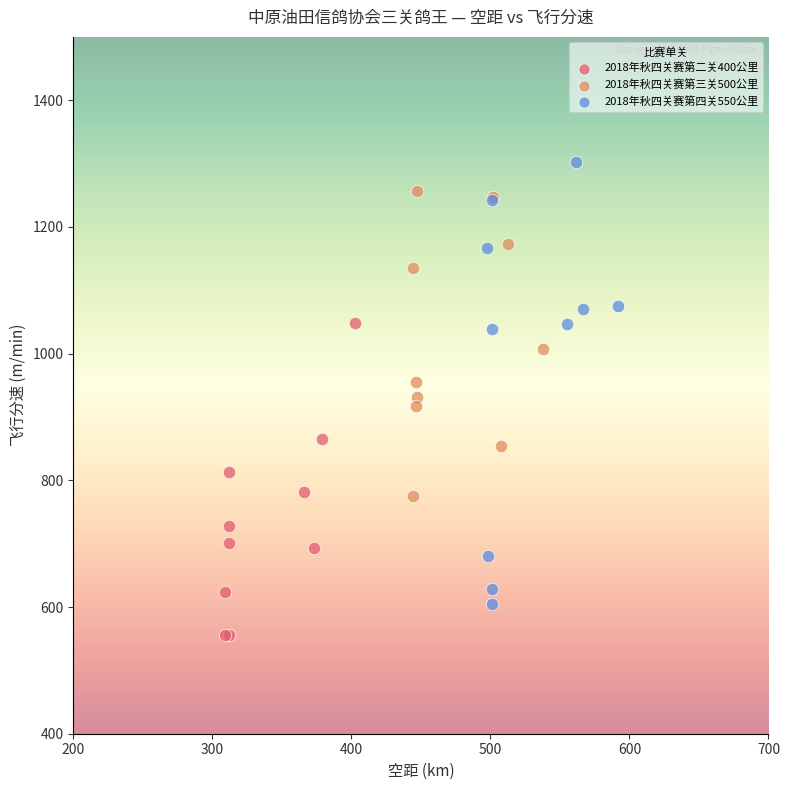

What are all the series names shown in the legend?

2018年秋四关赛第二关400公里, 2018年秋四关赛第三关500公里, 2018年秋四关赛第四关550公里